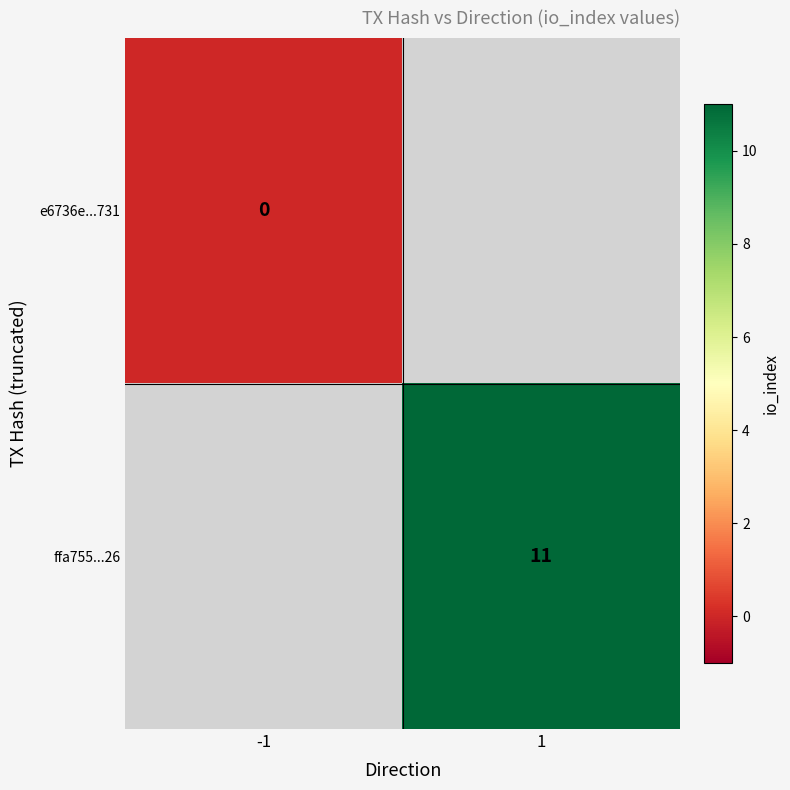

How many series are shown in this chart?

2